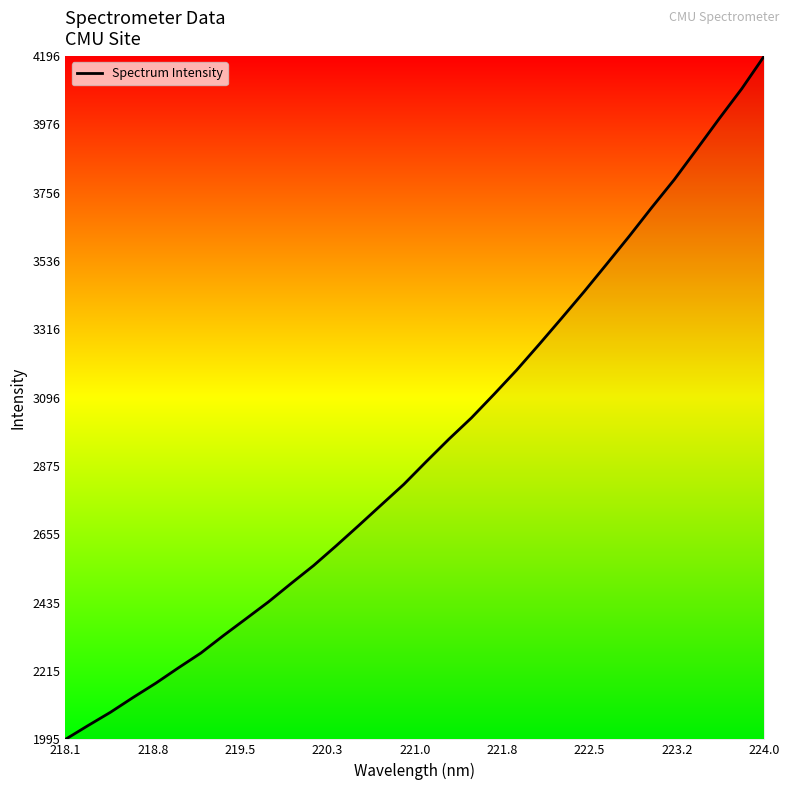

What is the maximum value shown in the chart?

4196.2